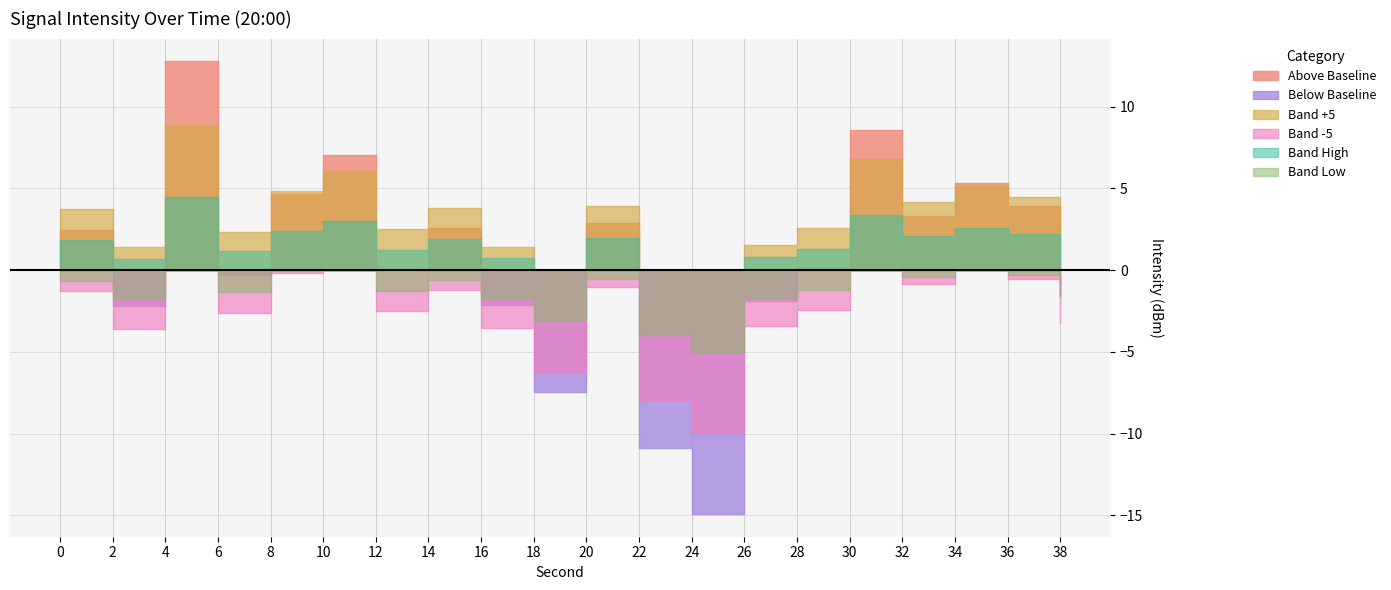

What is the difference between the maximum and minimum values?

27.7